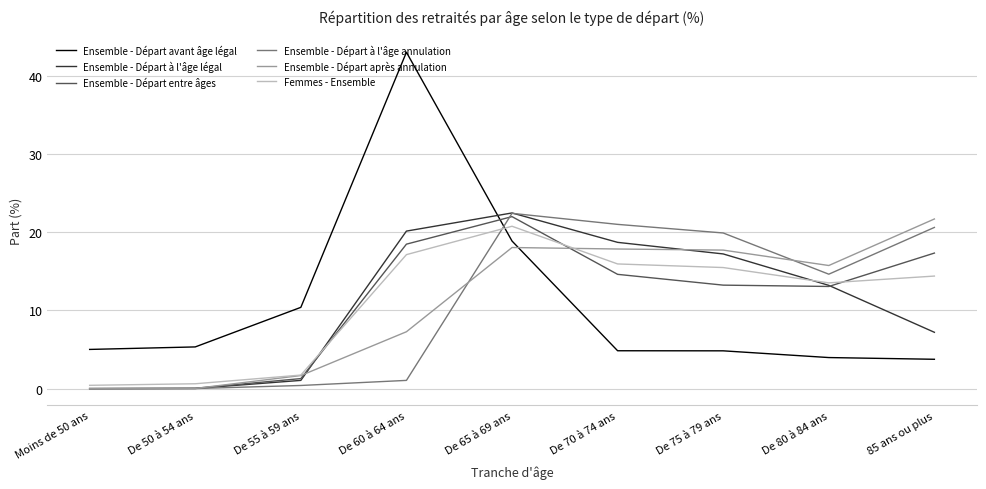

At which category is the sum across all series the highest?

De 65 à 69 ans